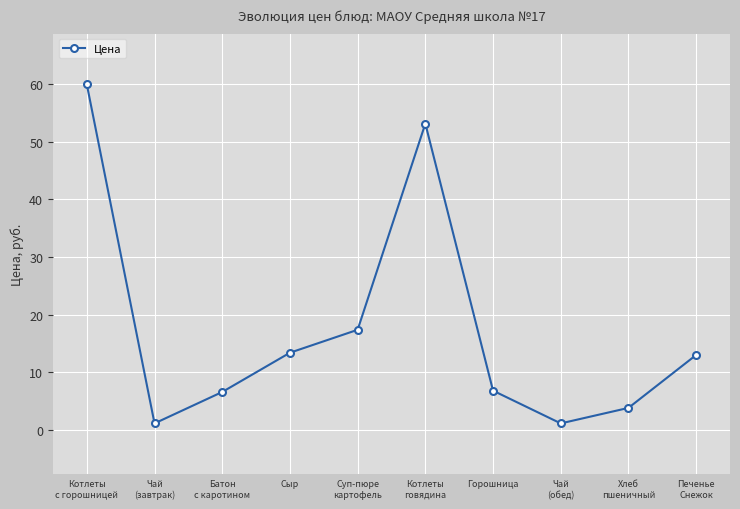

How many points are lower than both their immediate neighbors (excluding endpoints)?

2